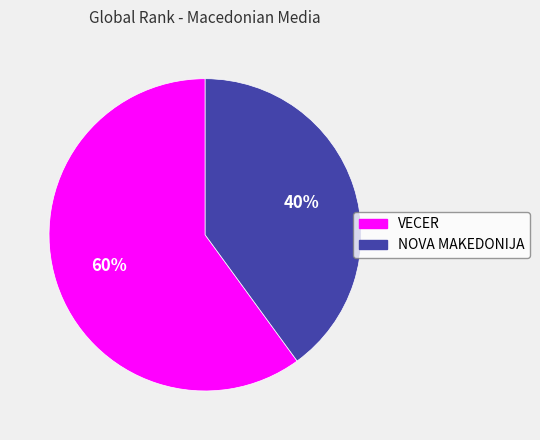

Which category has the biggest portion of the pie?

VECER